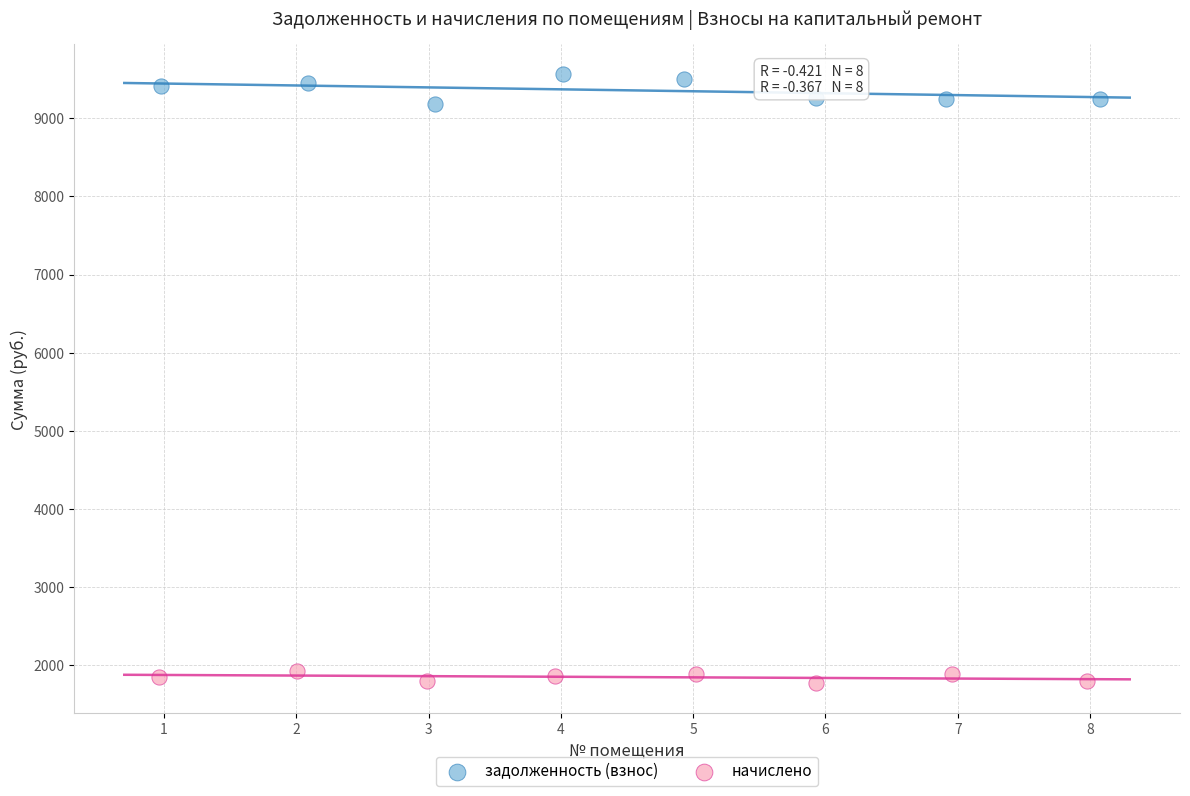

Which series has the largest Y range (max minus min)?

задолженность (взнос)